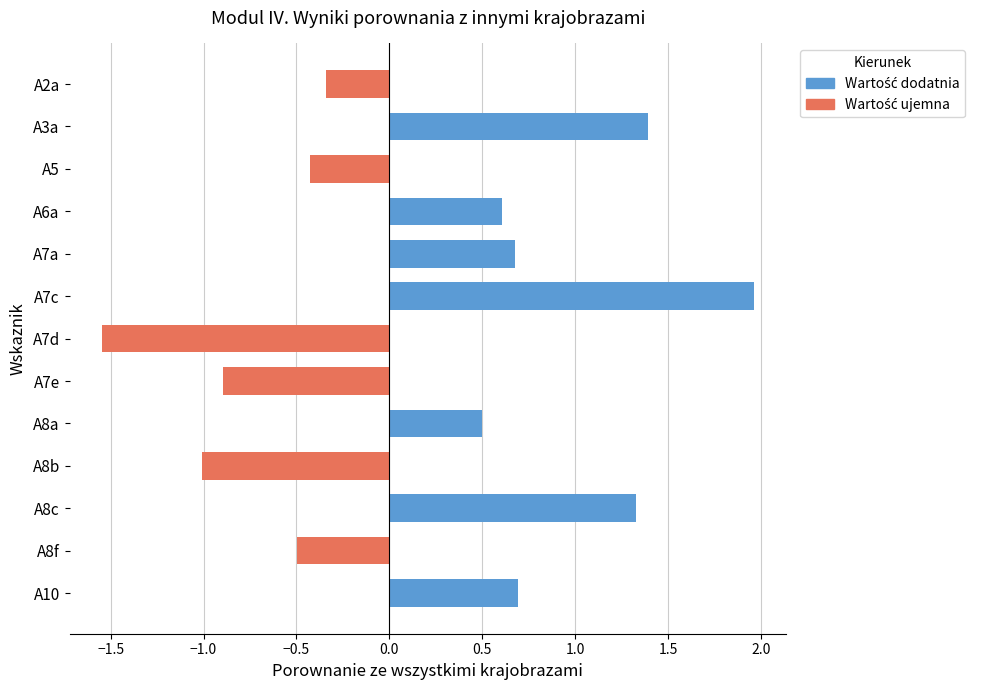

What is the change in value from A2a to A7d?

-1.2